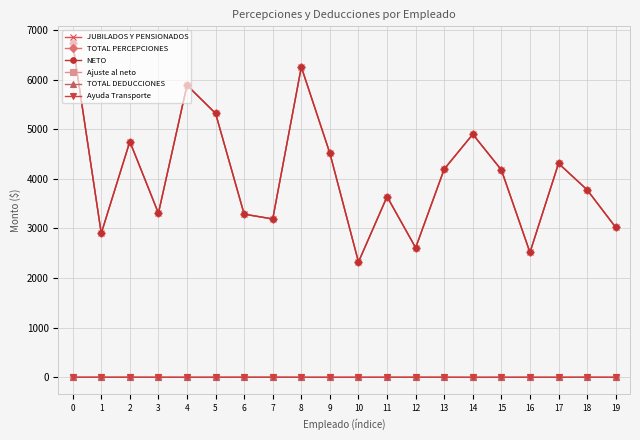

Which series has the largest range (max minus min)?

NETO